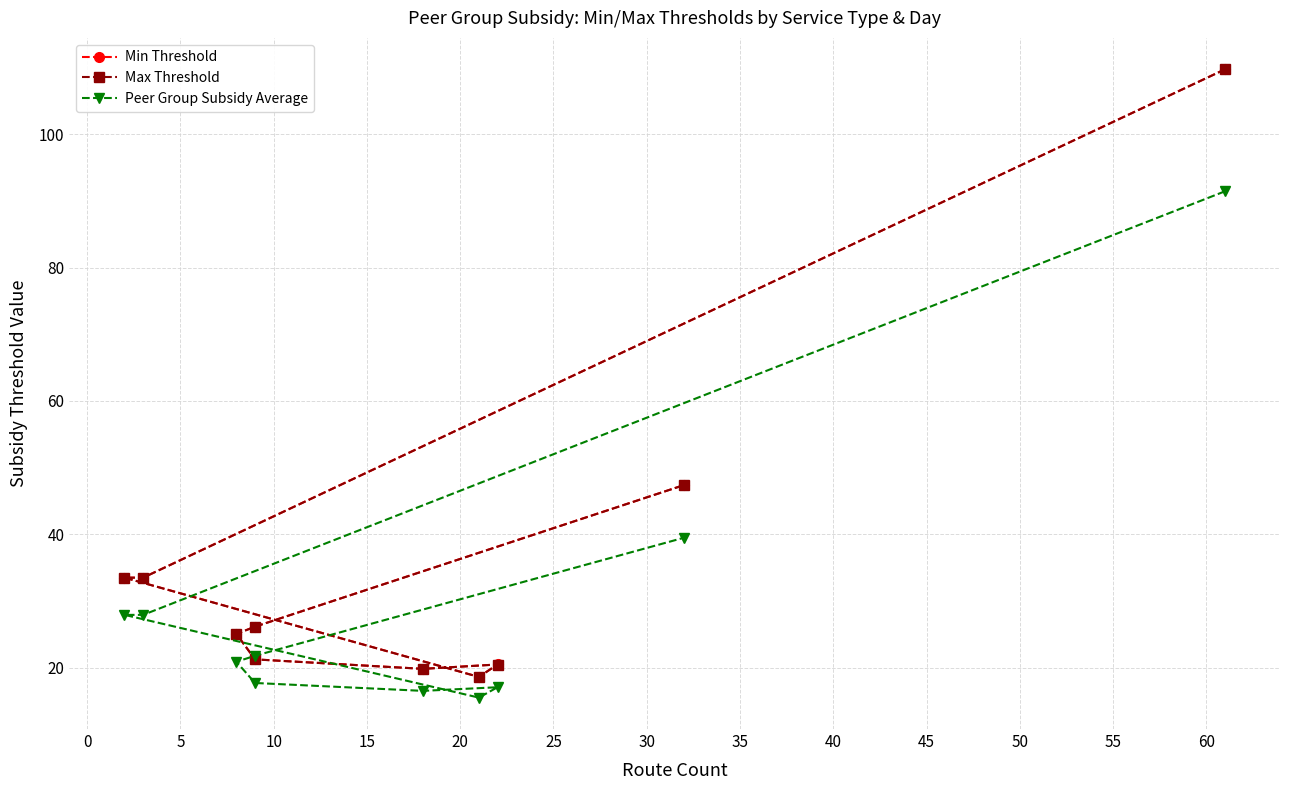

In Max Threshold, how many points are higher than both neighbors (excluding endpoints)?

1